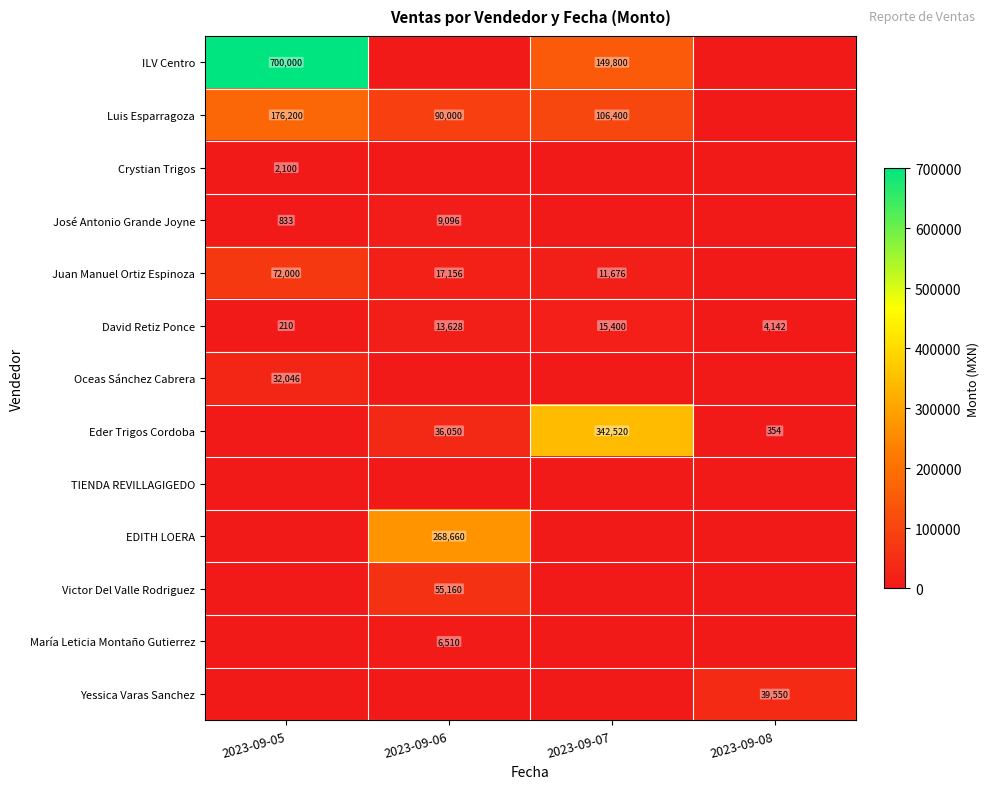

At which category does the chart reach its peak across all series?

2023-09-05